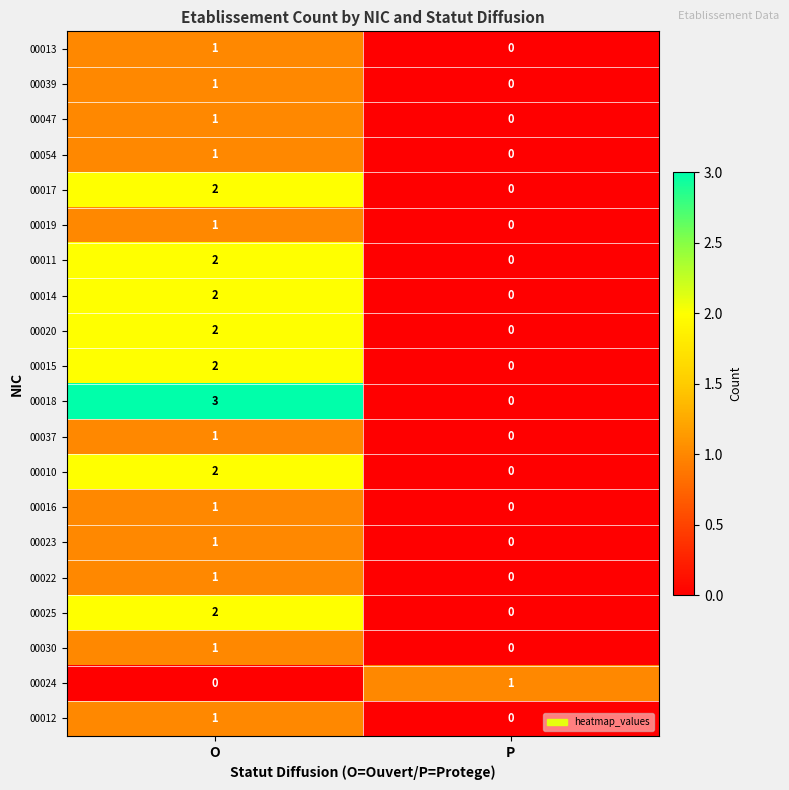

What is the greatest value displayed?

3